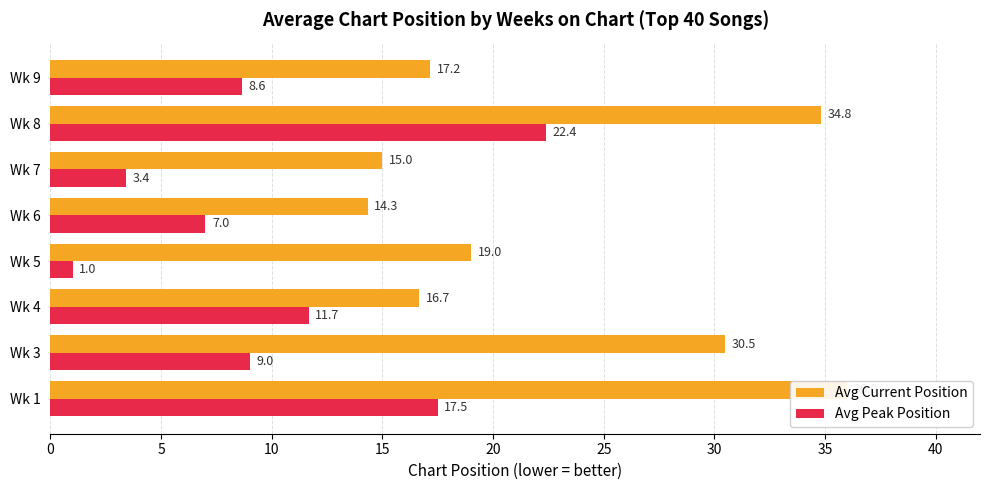

What is the total value across all series at Wk 5?

20.0